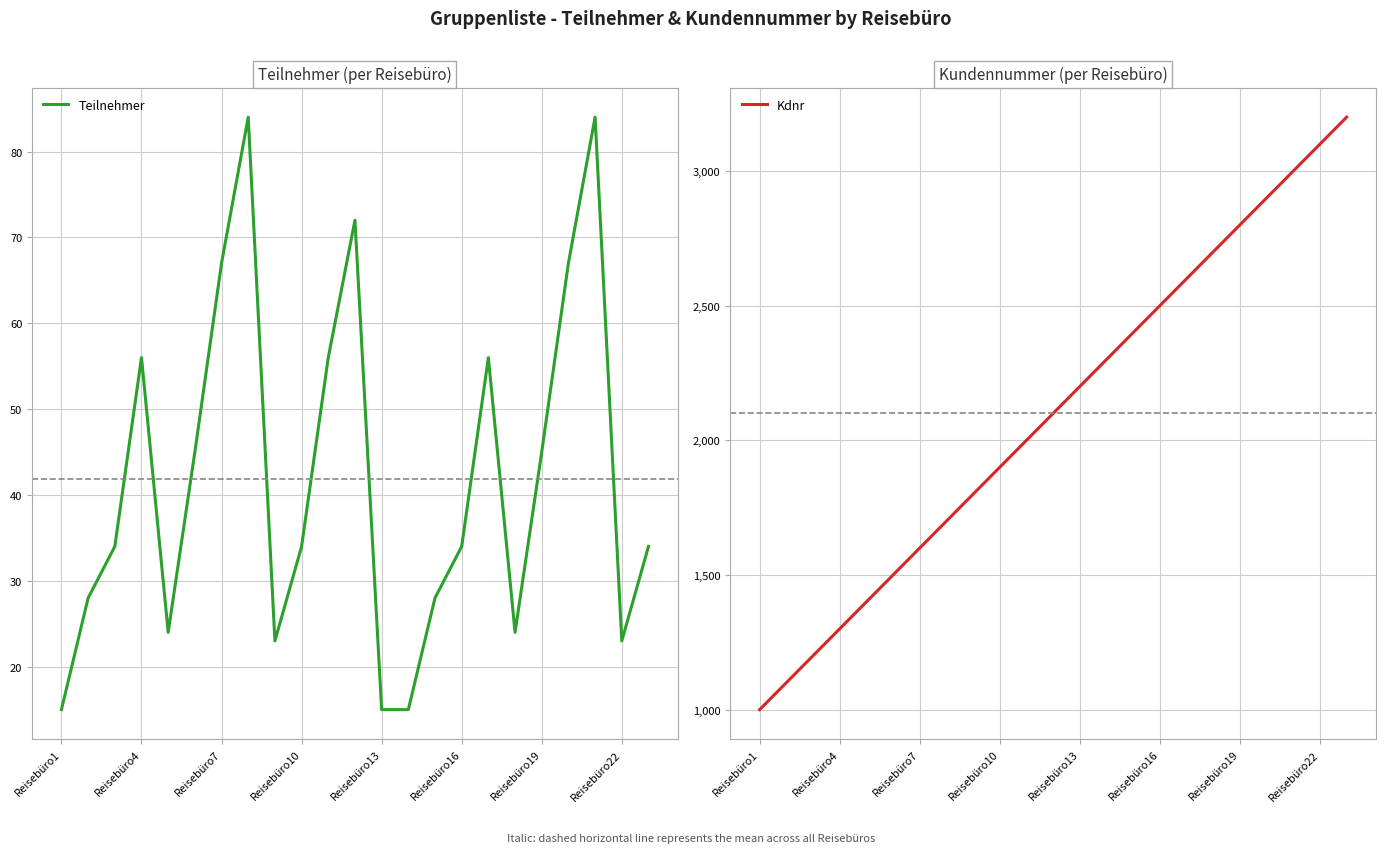

What are all the series names shown in the legend?

Teilnehmer, Kdnr